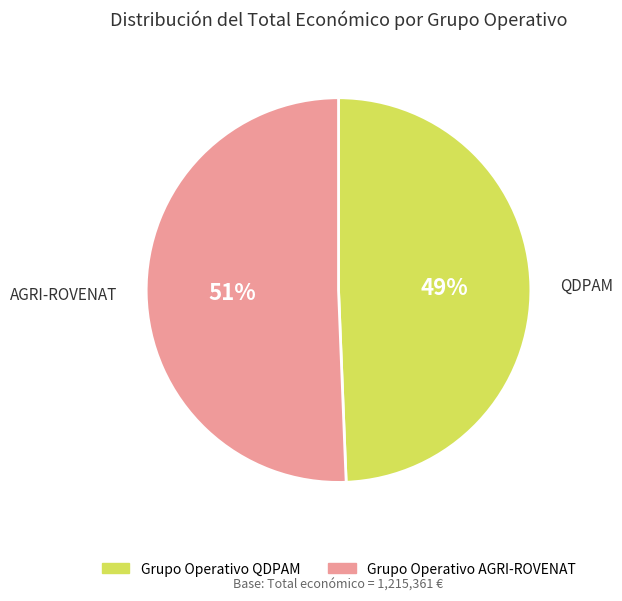

How many slices are in this pie chart?

2